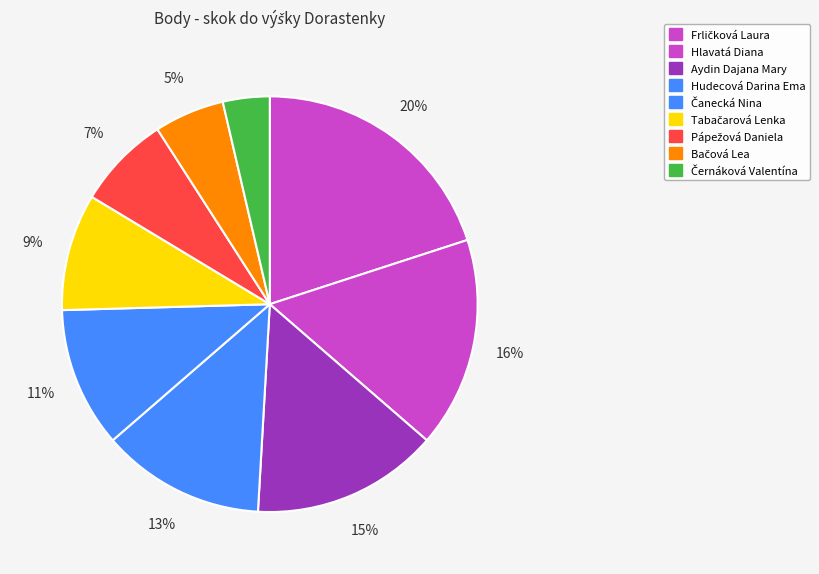

Is there a majority slice in this chart?

No